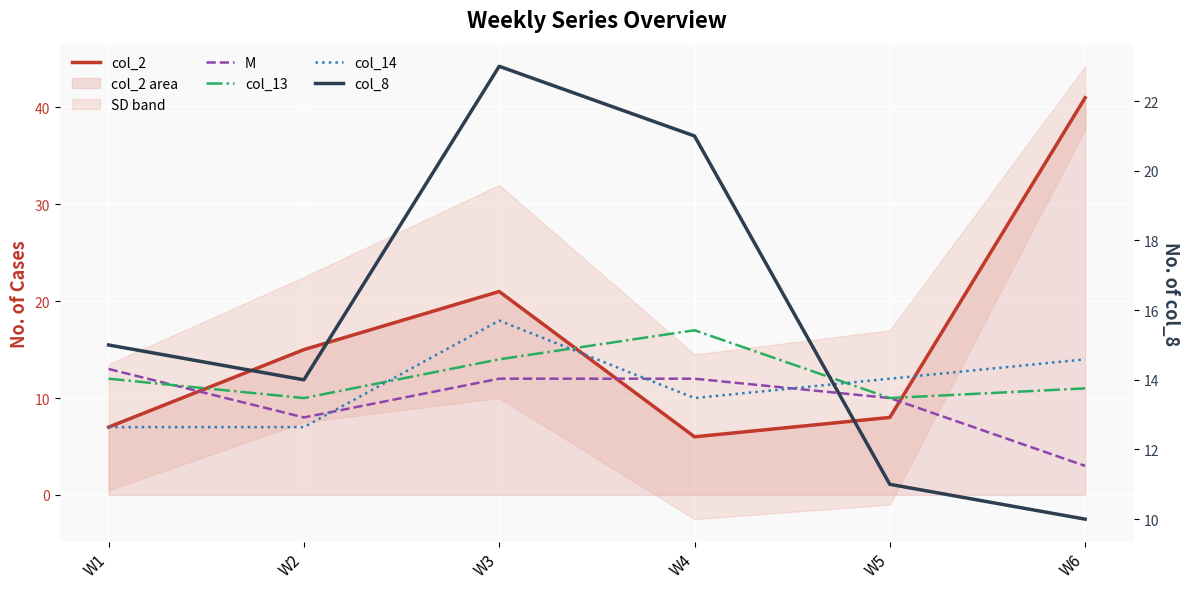

What is the difference between the maximum and second lowest values in the M series?

5